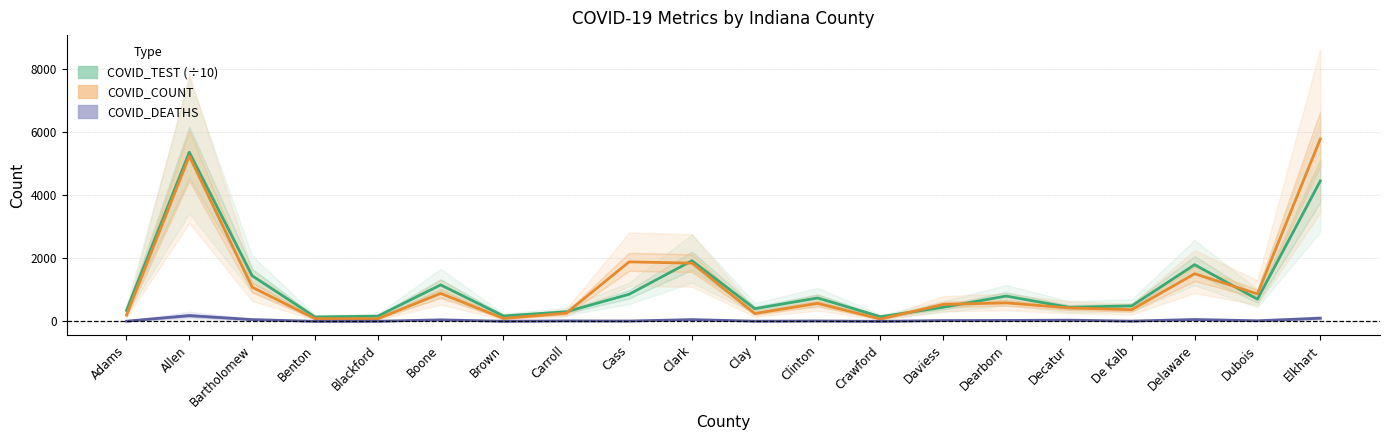

What is the approximate value of COVID_TEST at Cass?

858.9